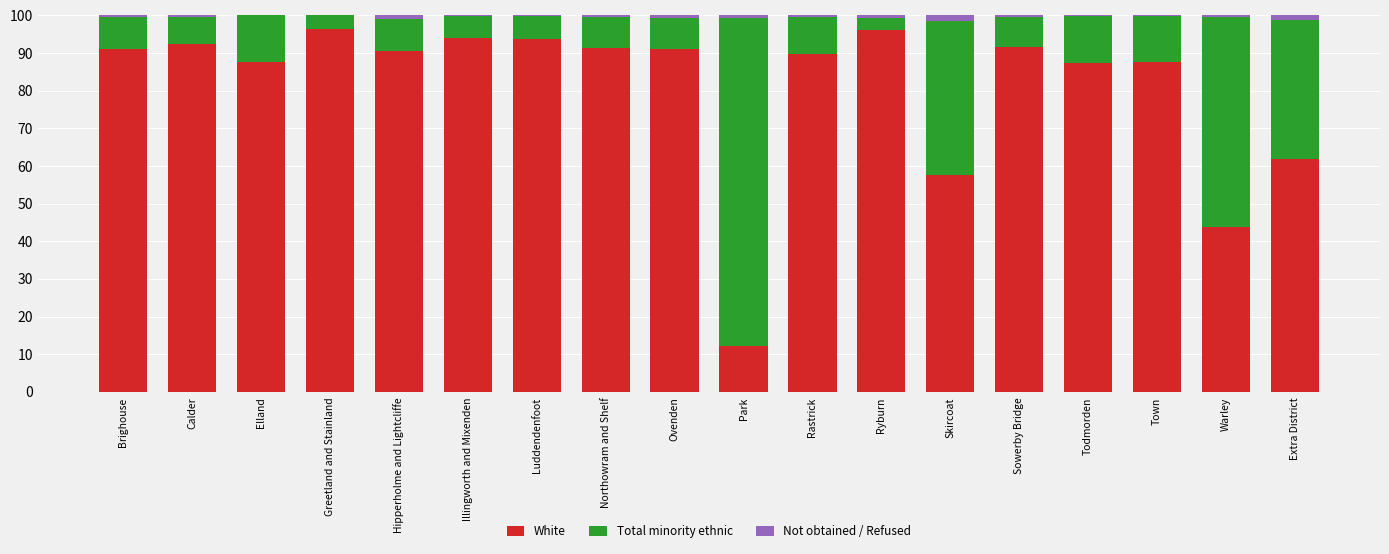

What are all the series names shown in the legend?

White, Total minority ethnic, Not obtained / Refused